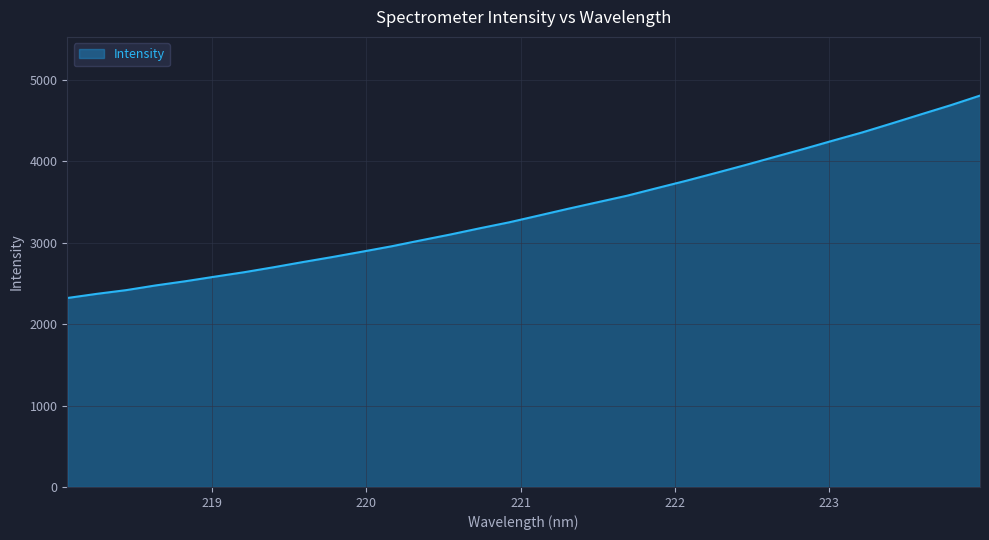

What is the minimum value shown in the chart?

2320.8